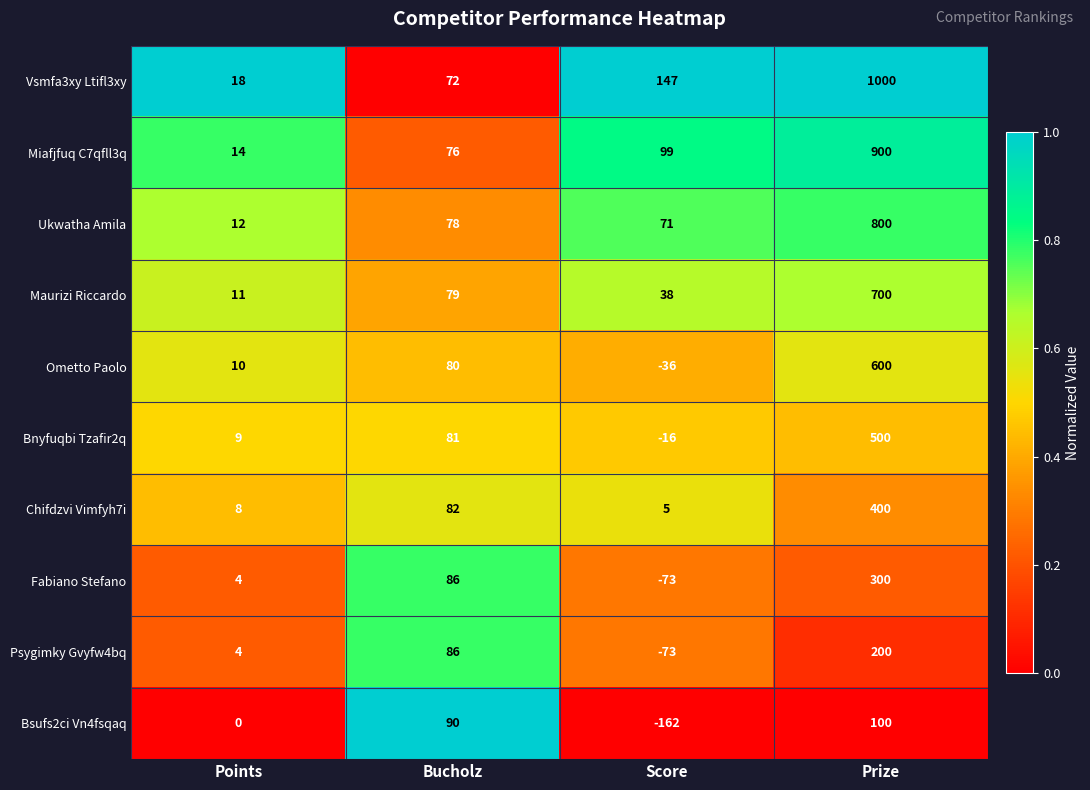

What is the difference between the Maurizi Riccardo values at Bucholz and Points?

68